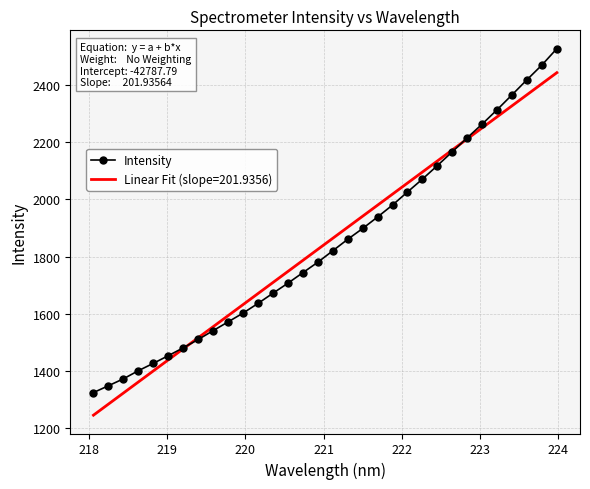

What is the value of the Intensity point at the 9th from the left?

1541.3